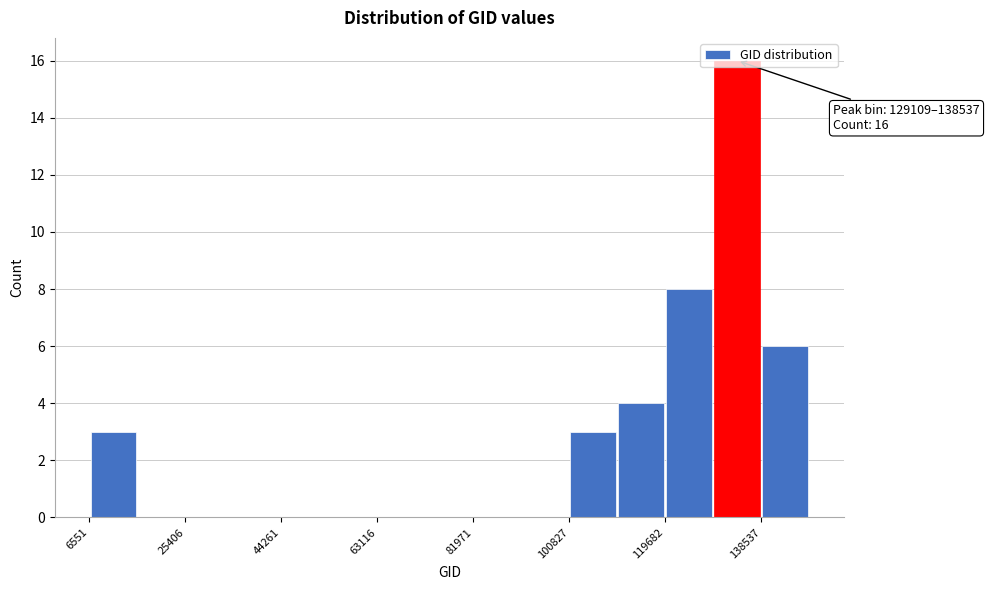

Over which range of the x-axis is the bar tallest?

130000 to 138000